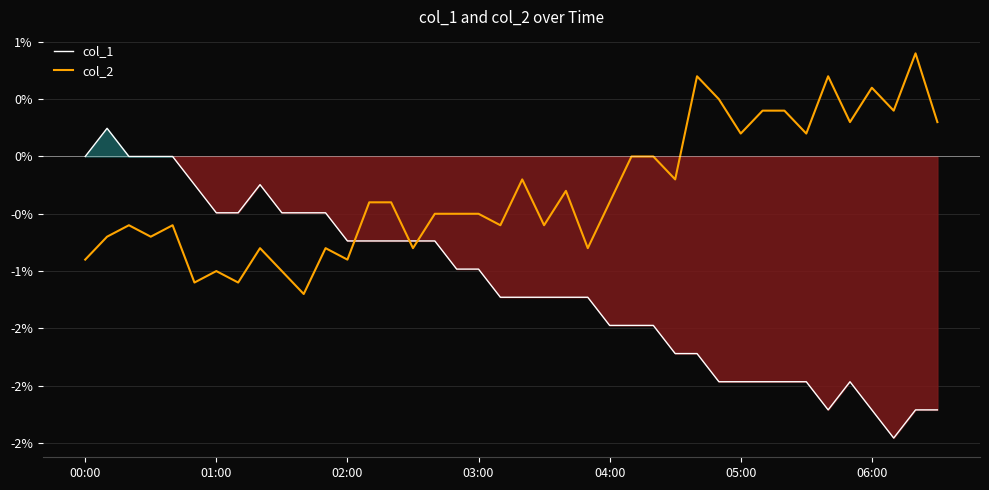

Which series ends up on top after the final intersection of col_1 and col_2?

col_2